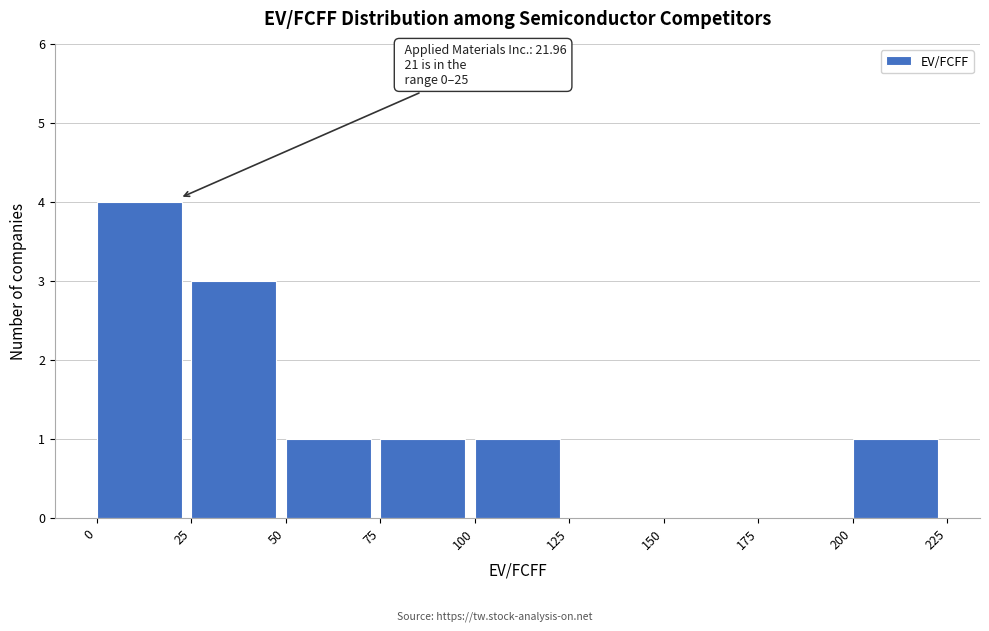

Over which range of the x-axis is the bar tallest?

0 to 25